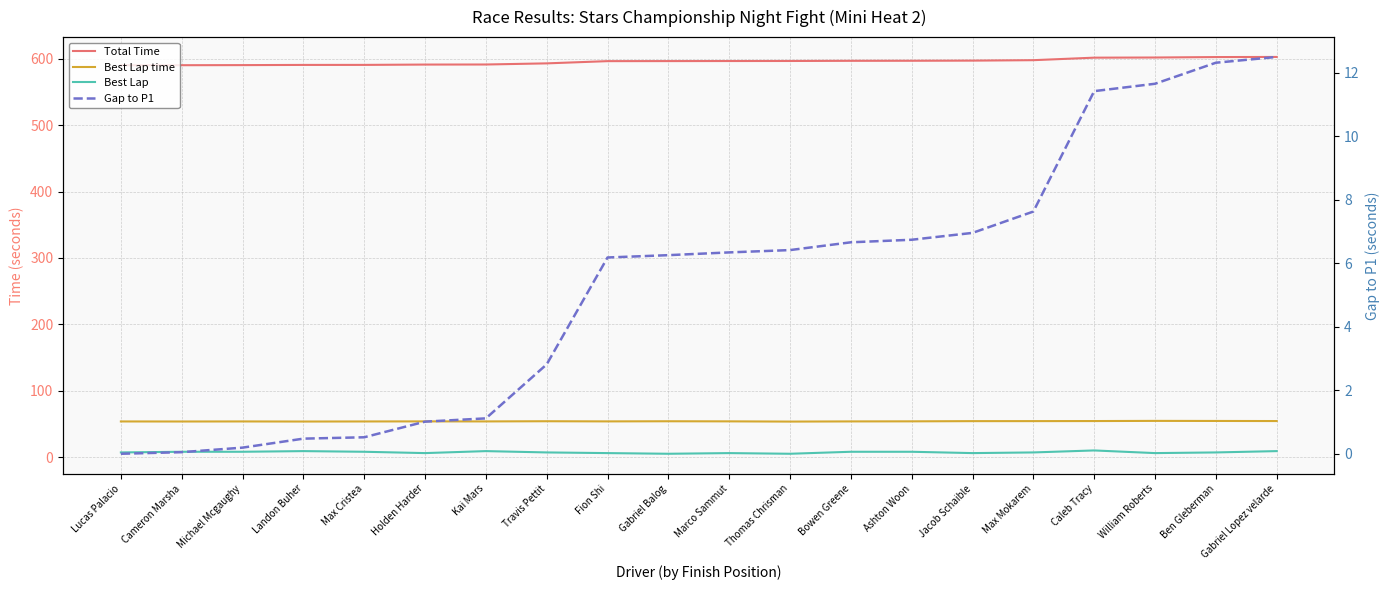

Reading left to right, what are all the values shown in this chart?

Total Time: 590.3	590.4	590.5	590.8	590.9	591.3	591.4	593.1	596.5	596.6	596.7	596.7	597.0	597.1	597.3	598.0	601.7	602.0	602.6	602.8
Best Lap time: 53.7	53.6	53.7	53.6	53.7	53.8	53.7	54.0	53.8	54.0	53.8	53.5	53.7	53.9	54.1	54.2	54.3	54.5	54.4	54.3
Best Lap: 7.0	8.0	8.0	9.0	8.0	6.0	9.0	7.0	6.0	5.0	6.0	5.0	8.0	8.0	6.0	7.0	10.0	6.0	7.0	9.0
Gap to P1: 0.0	0.1	0.2	0.5	0.5	1.0	1.1	2.8	6.2	6.3	6.3	6.4	6.7	6.7	7.0	7.6	11.4	11.6	12.3	12.5